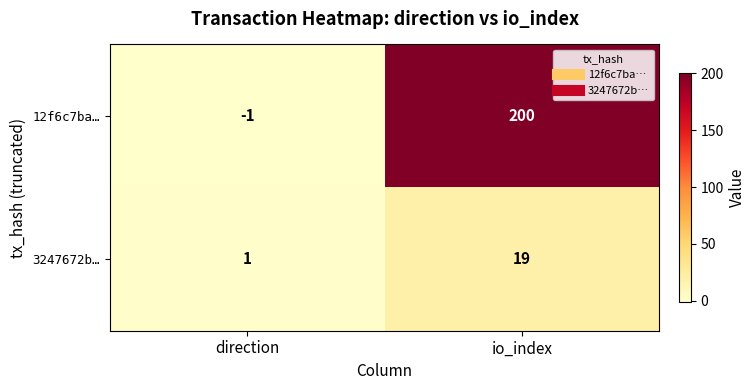

Which series has the largest range (max minus min)?

12f6c7ba…